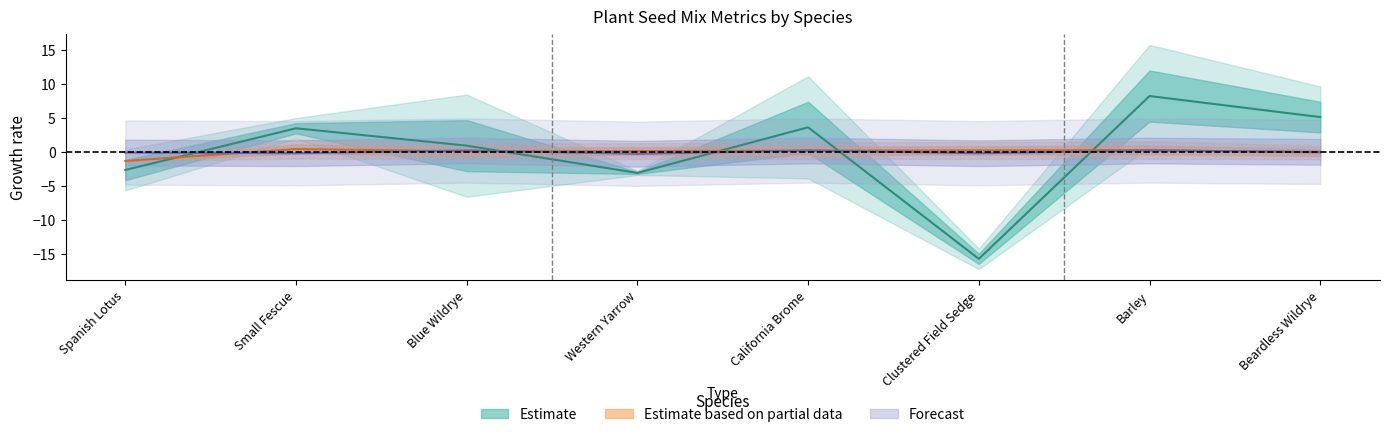

Which label corresponds to the largest value in the chart?

Barley